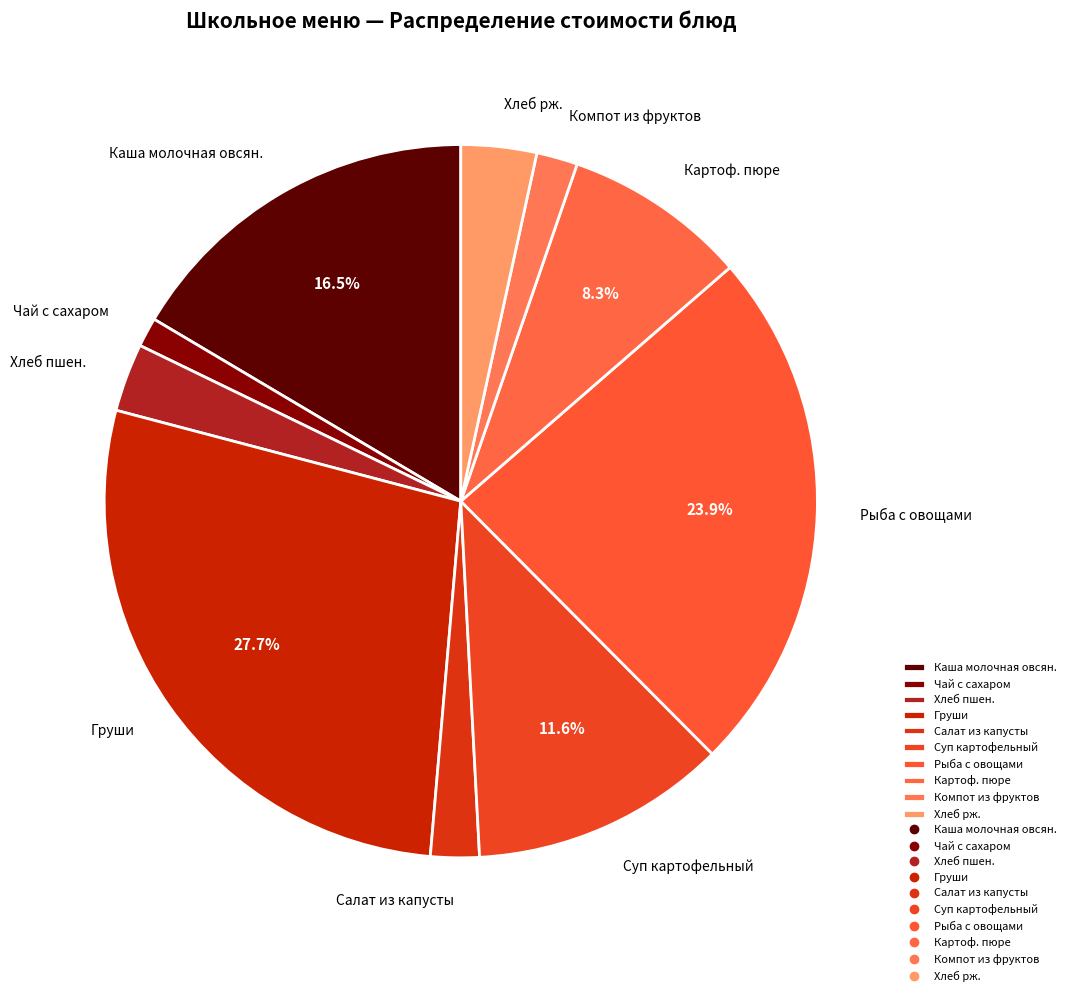

Is Компот из фруктов the majority of the pie?

No